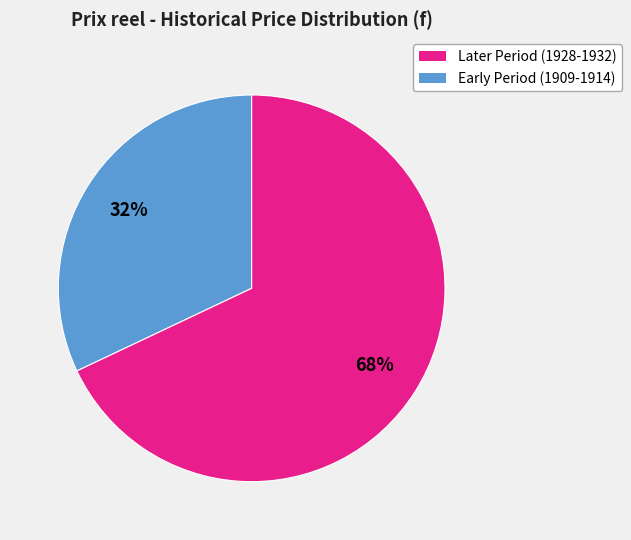

Is there a majority slice in this chart?

Yes